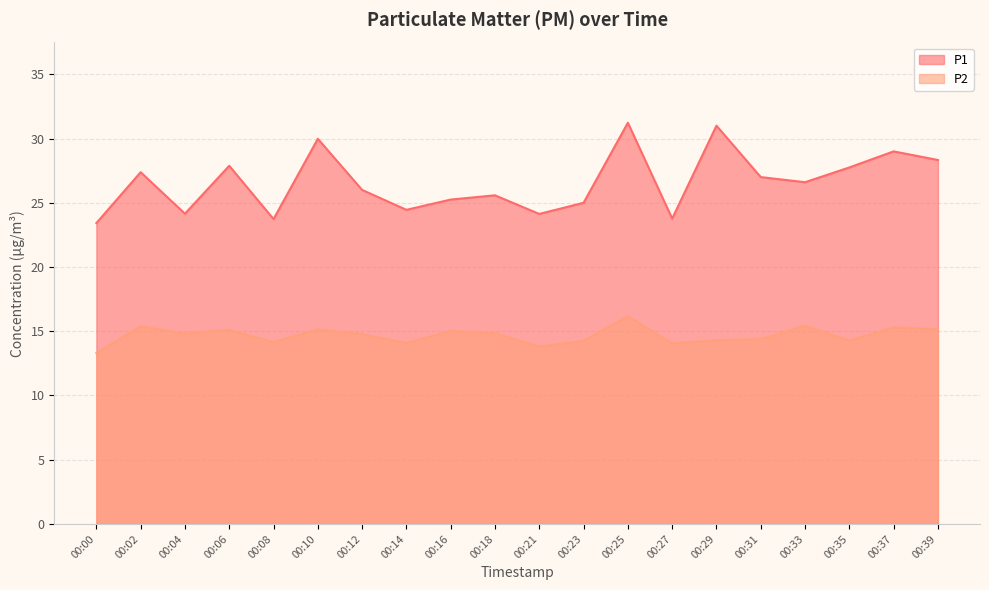

What is the average value of the P1 series?

26.6